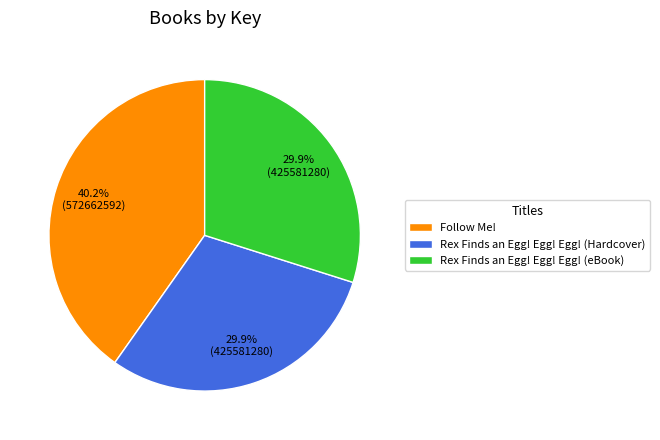

To the nearest percent, what is the difference between the largest and smallest slice percentages?

10%